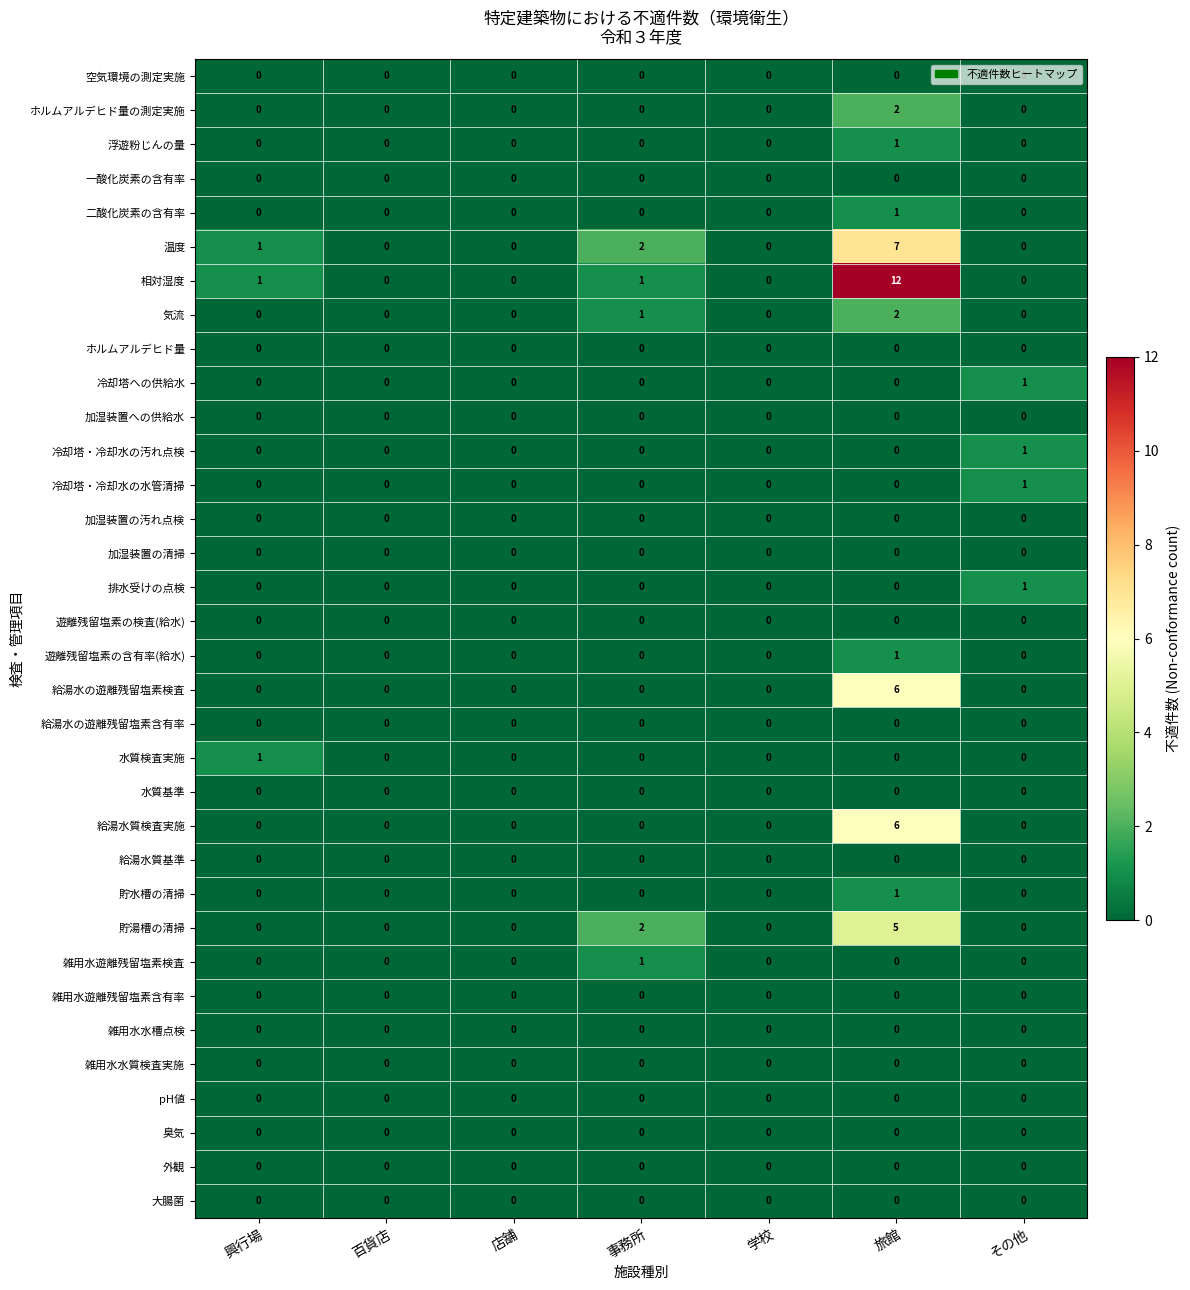

True or false: 排水受けの点検 has a value of 0 at 興行場.

True